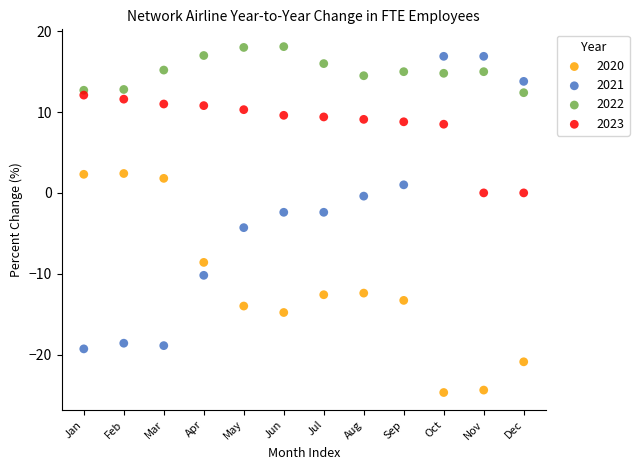

What are all the series names shown in the legend?

2020, 2021, 2022, 2023